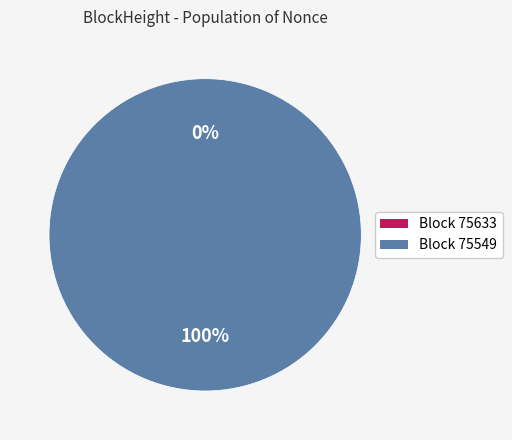

Count the number of slices in the pie.

2